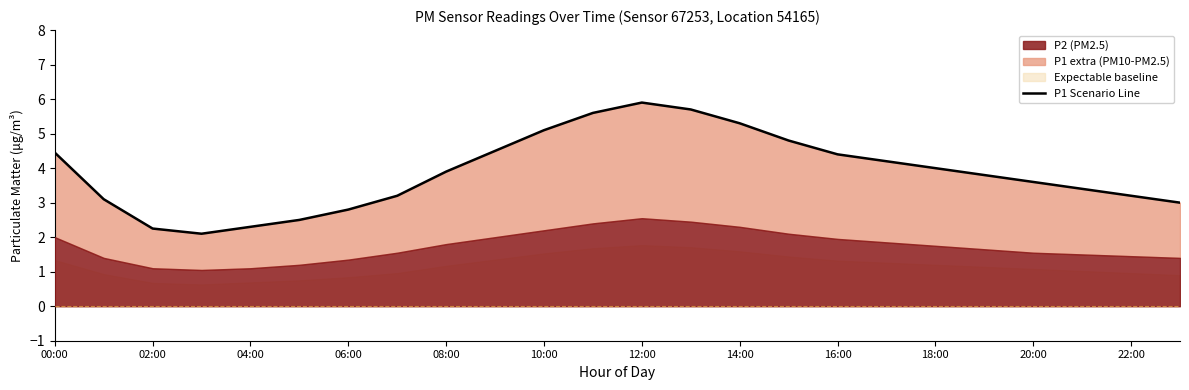

How many lines are shown in the chart?

1